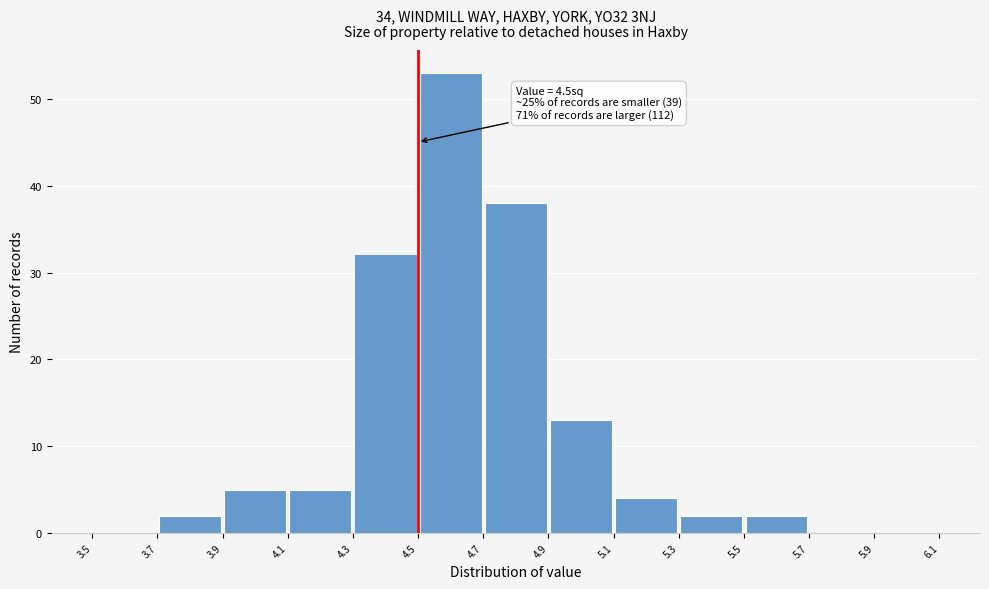

Which range on the x-axis has the tallest bar?

4.5 to 4.7